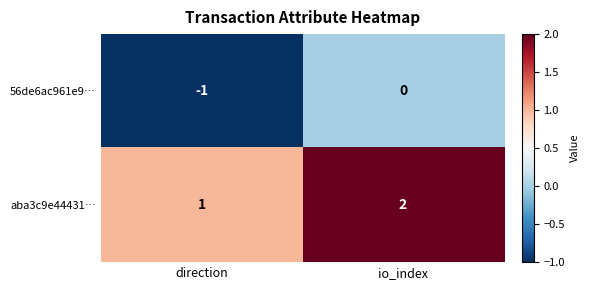

Rank the series by their average value, from lowest to highest.

56de6ac961e9…, aba3c9e44431…